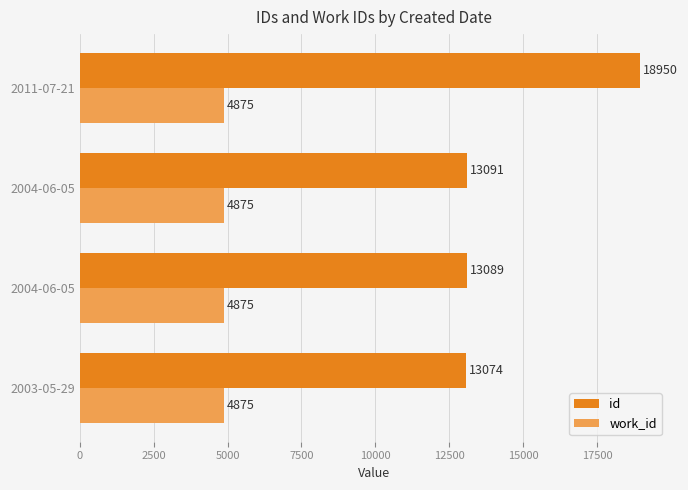

How many data points in id are less than 13091?

2